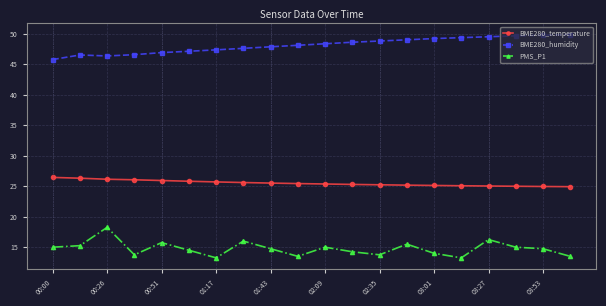

What is the minimum value for BME280_humidity?

45.8